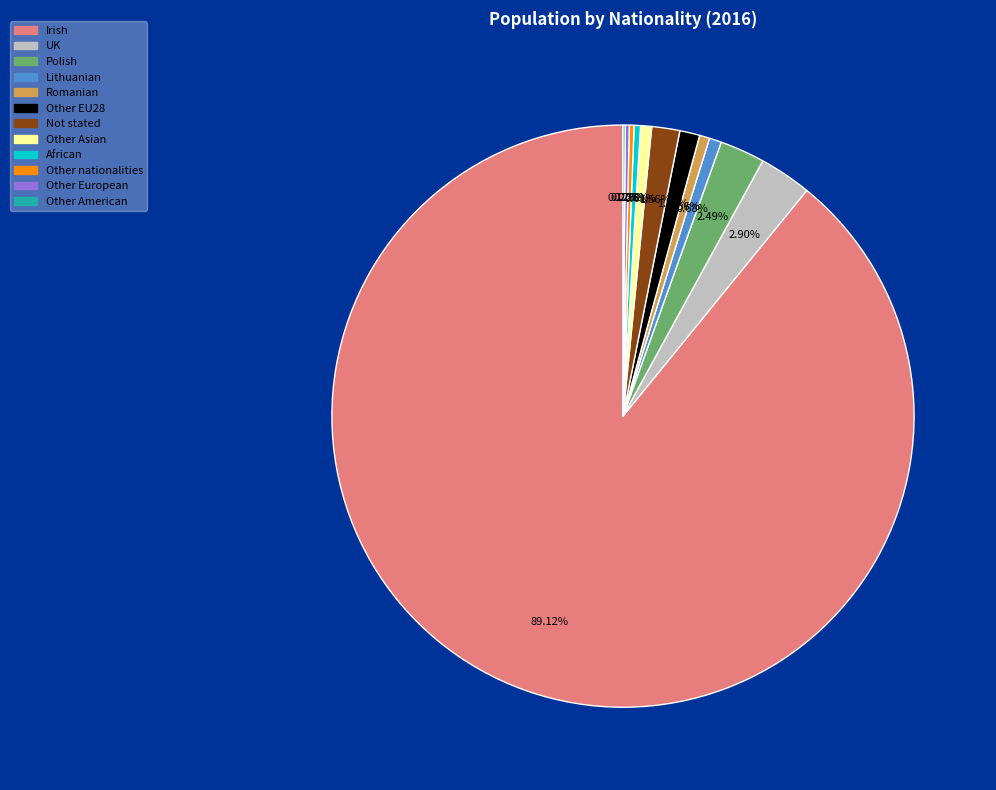

Is it true that Lithuanian is 11% of the pie?

False